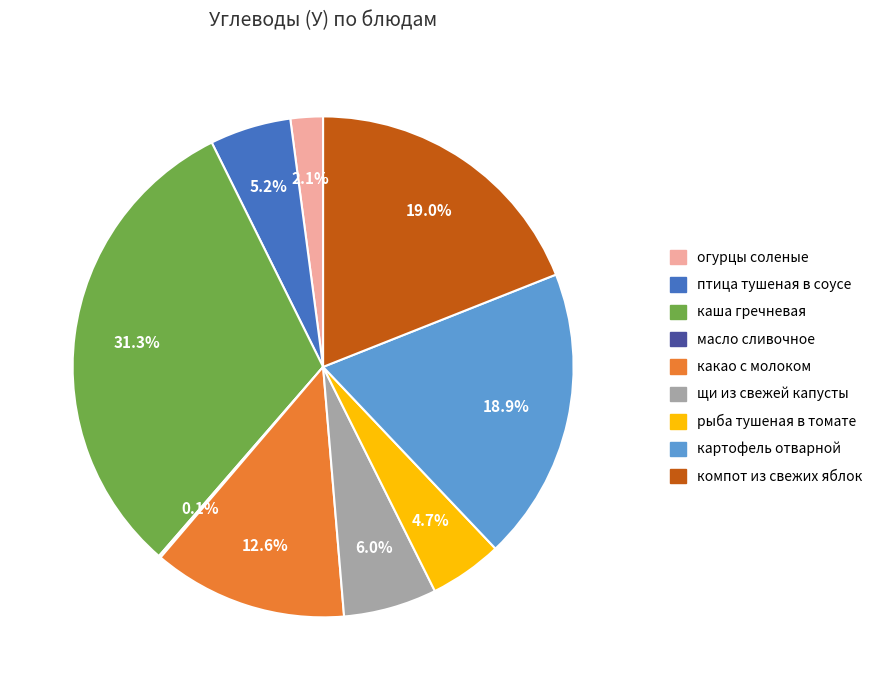

What is the largest slice in the pie chart?

каша гречневая